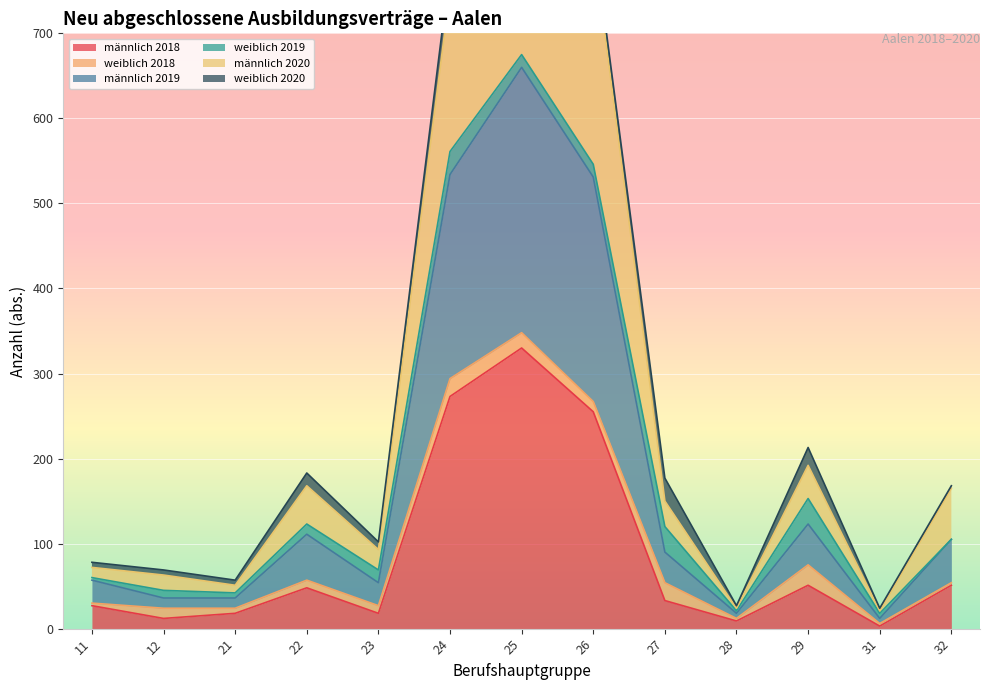

Which series has the widest spread of values?

männlich 2020